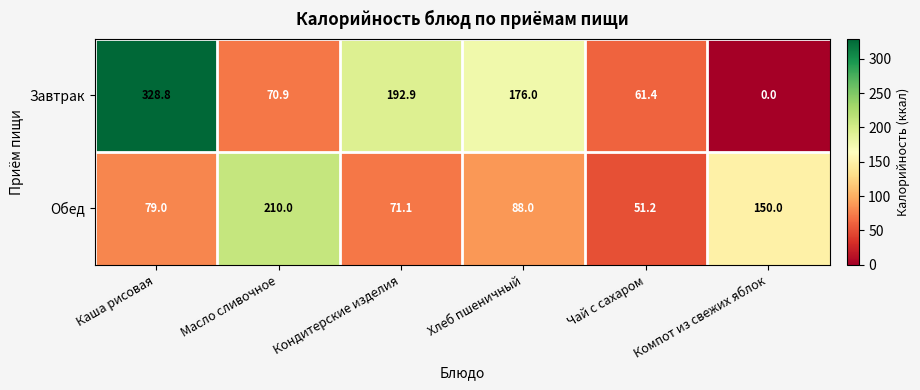

List the series in order of their peak value, highest first.

Завтрак, Обед